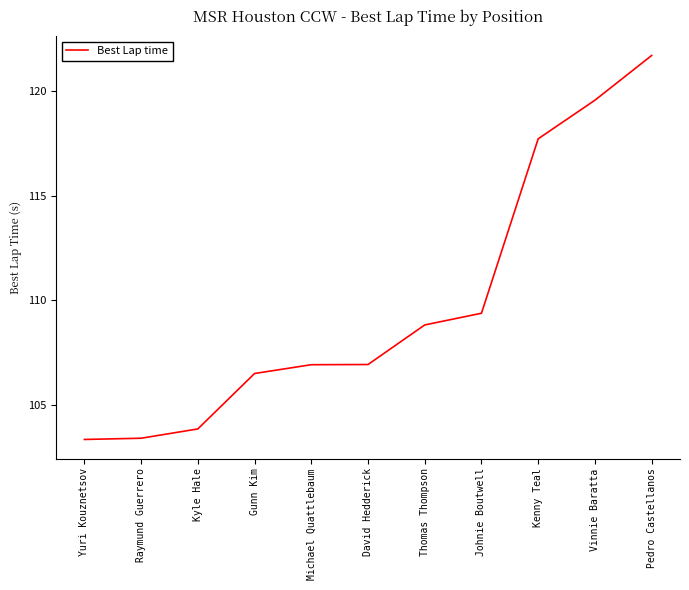

At which category does the chart reach its peak across all series?

Pedro Castellanos